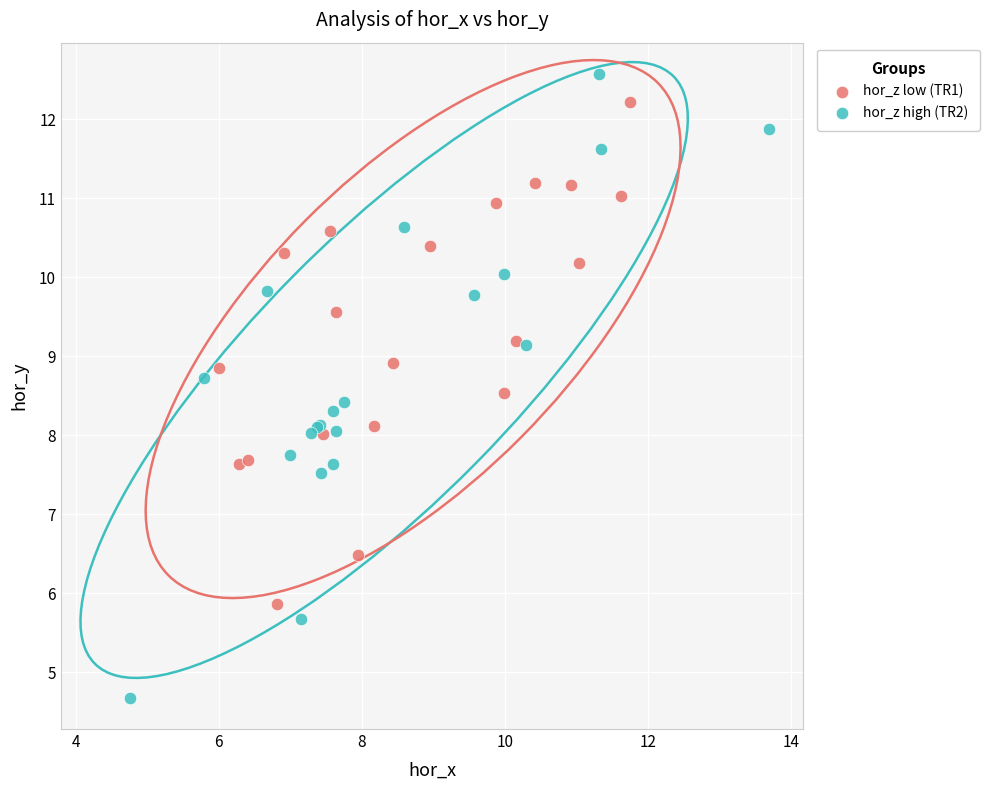

Which series contains the highest Y value?

hor_z high (TR2)